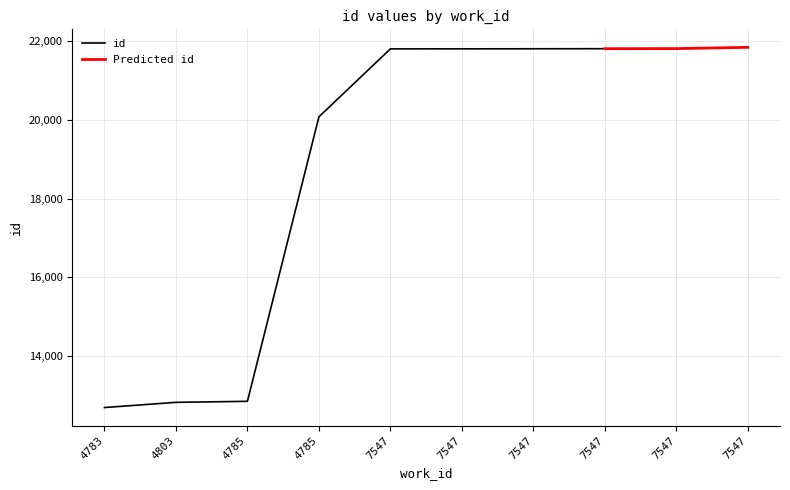

What is the approximate value at 7547?

21836